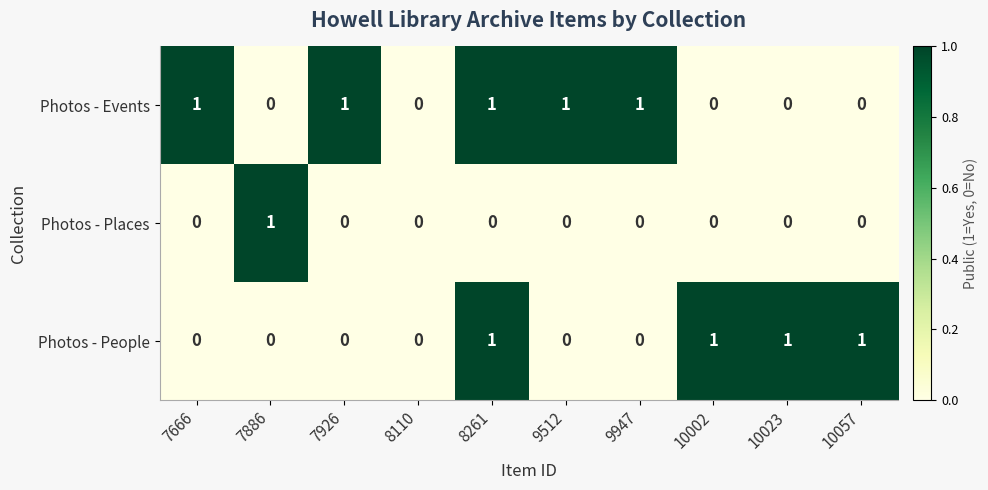

Rank the series by their average value, from highest to lowest.

Photos - Events, Photos - People, Photos - Places